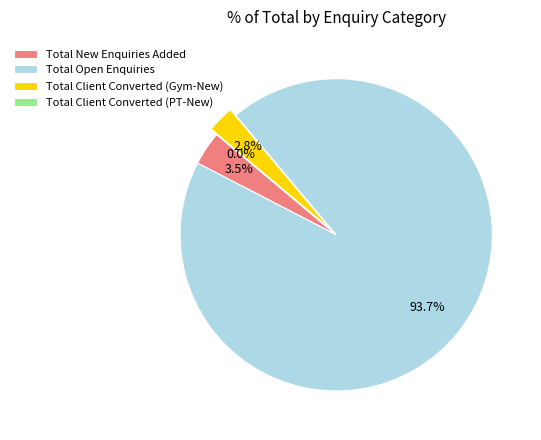

Is Total New Enquiries Added the majority of the pie?

No